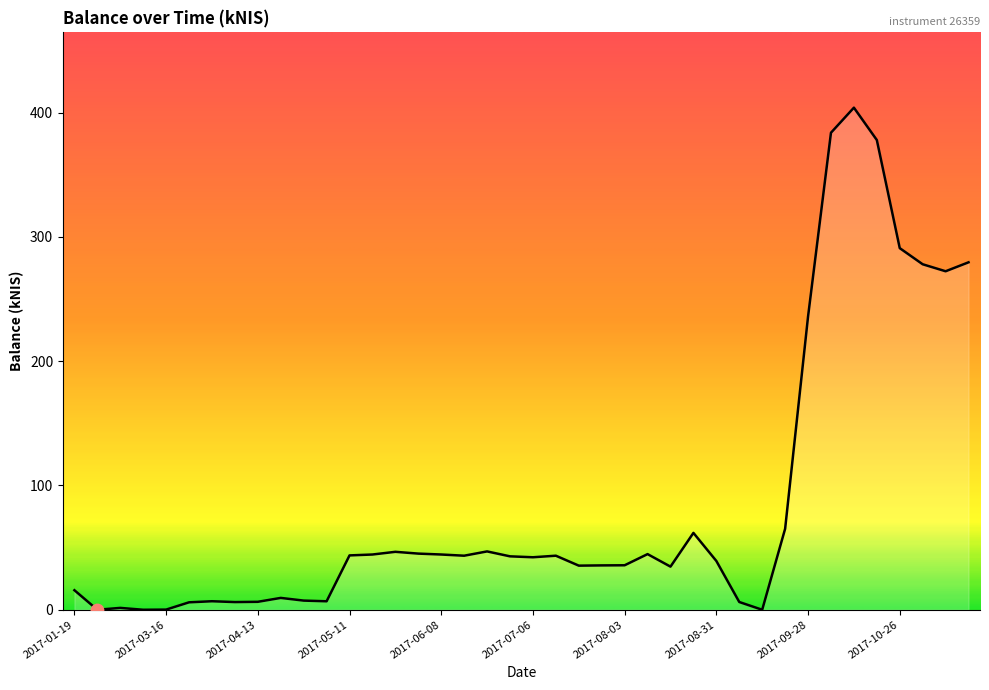

What is the difference between the maximum and minimum values?

404.0